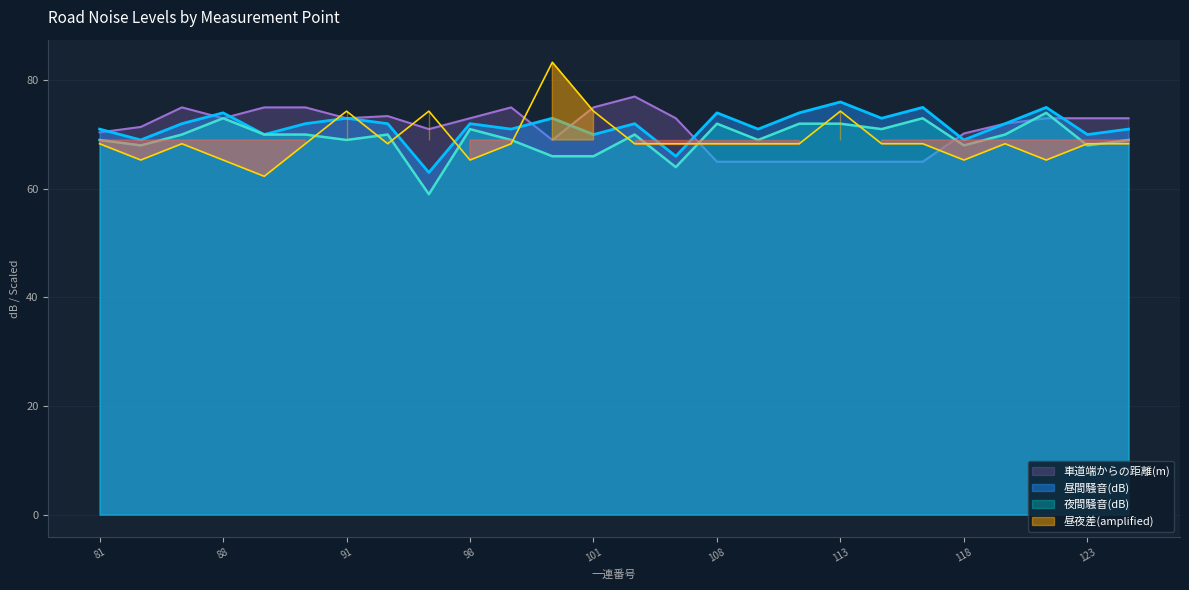

The value of 車道端からの距離(m) at 113 is 116.3. True or false?

False